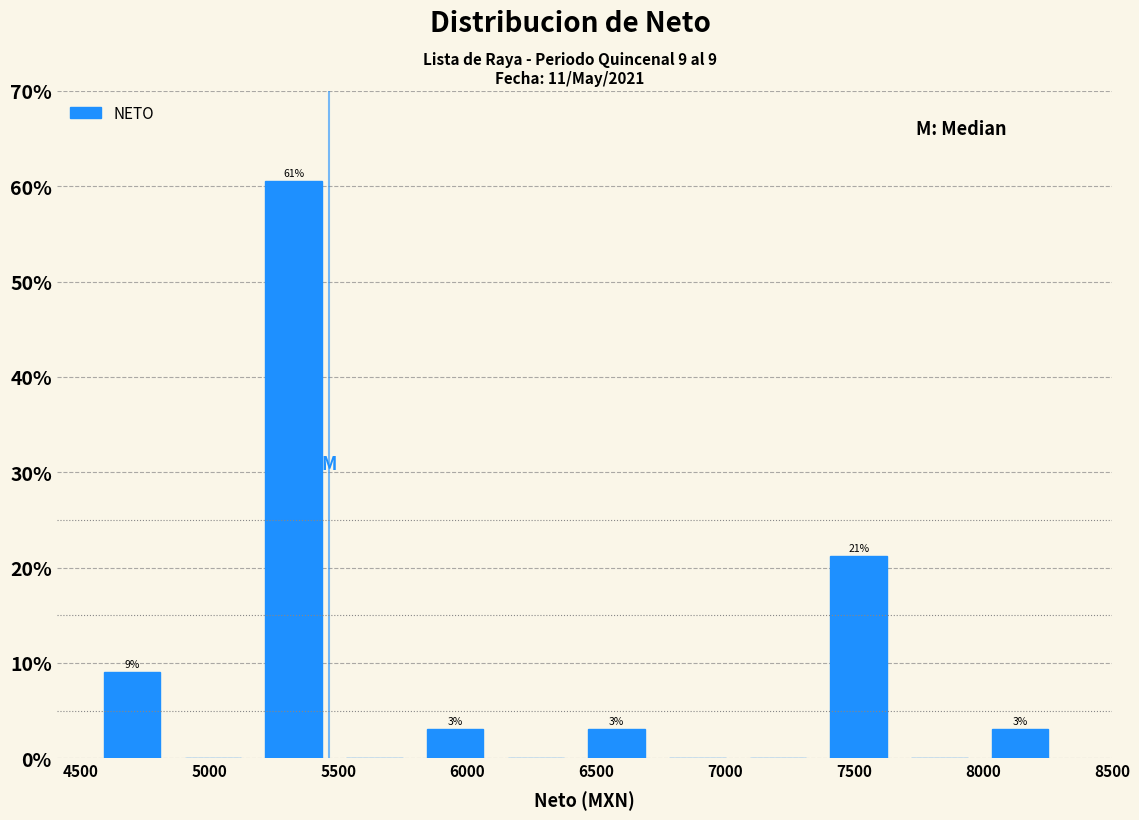

Which range on the x-axis has the tallest bar?

5150 to 5500